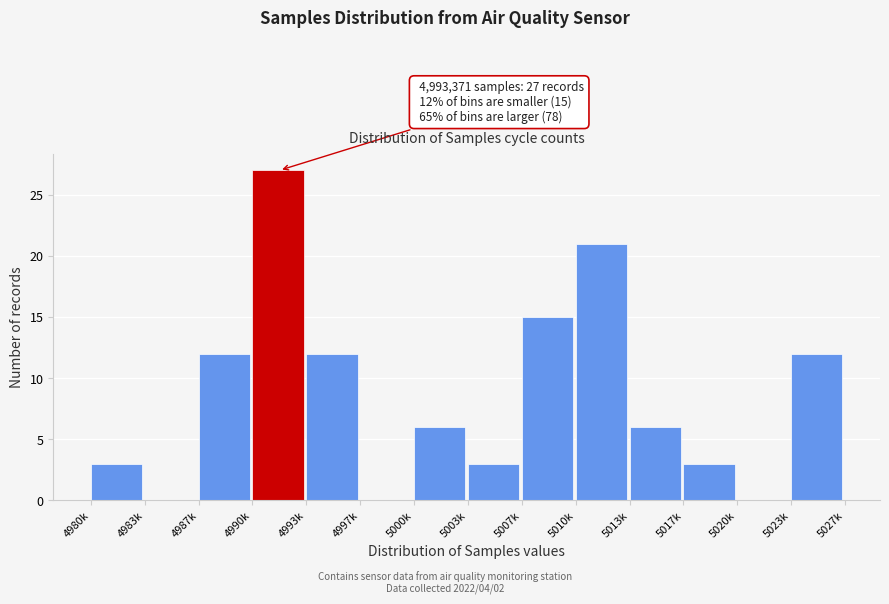

Reading left to right, list all the values displayed in this chart.

4980k=3	4983k=0	4987k=12	4990k=27	4993k=12	4997k=0	5000k=6	5003k=3	5007k=15	5010k=21	5013k=6	5017k=3	5020k=0	5023k=12